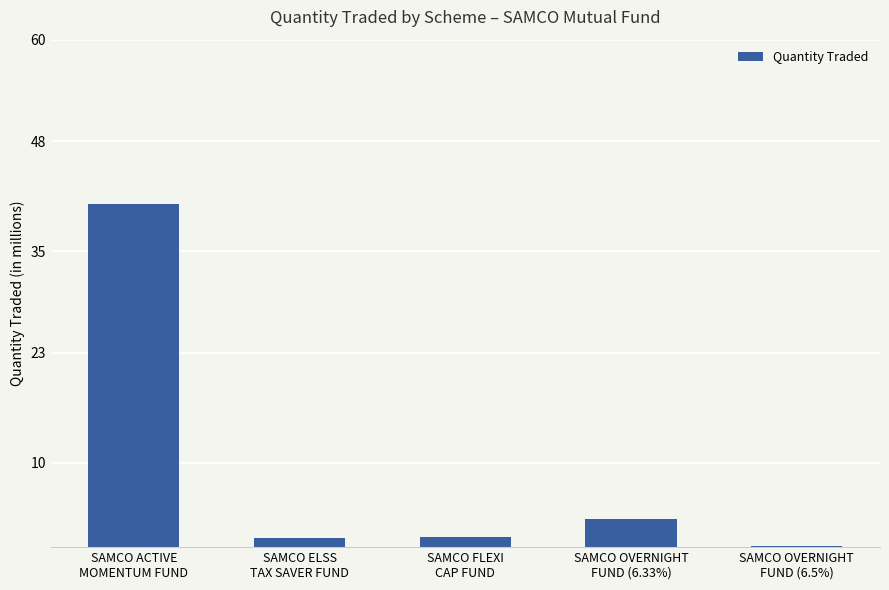

Does the chart contain stacked bars?

No